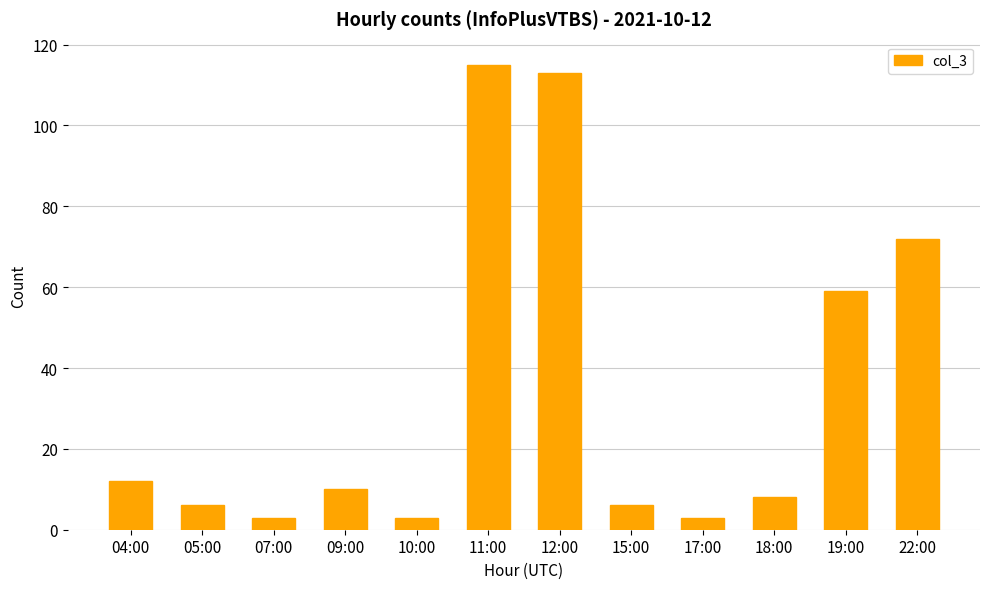

What is the minimum value shown in the chart?

3